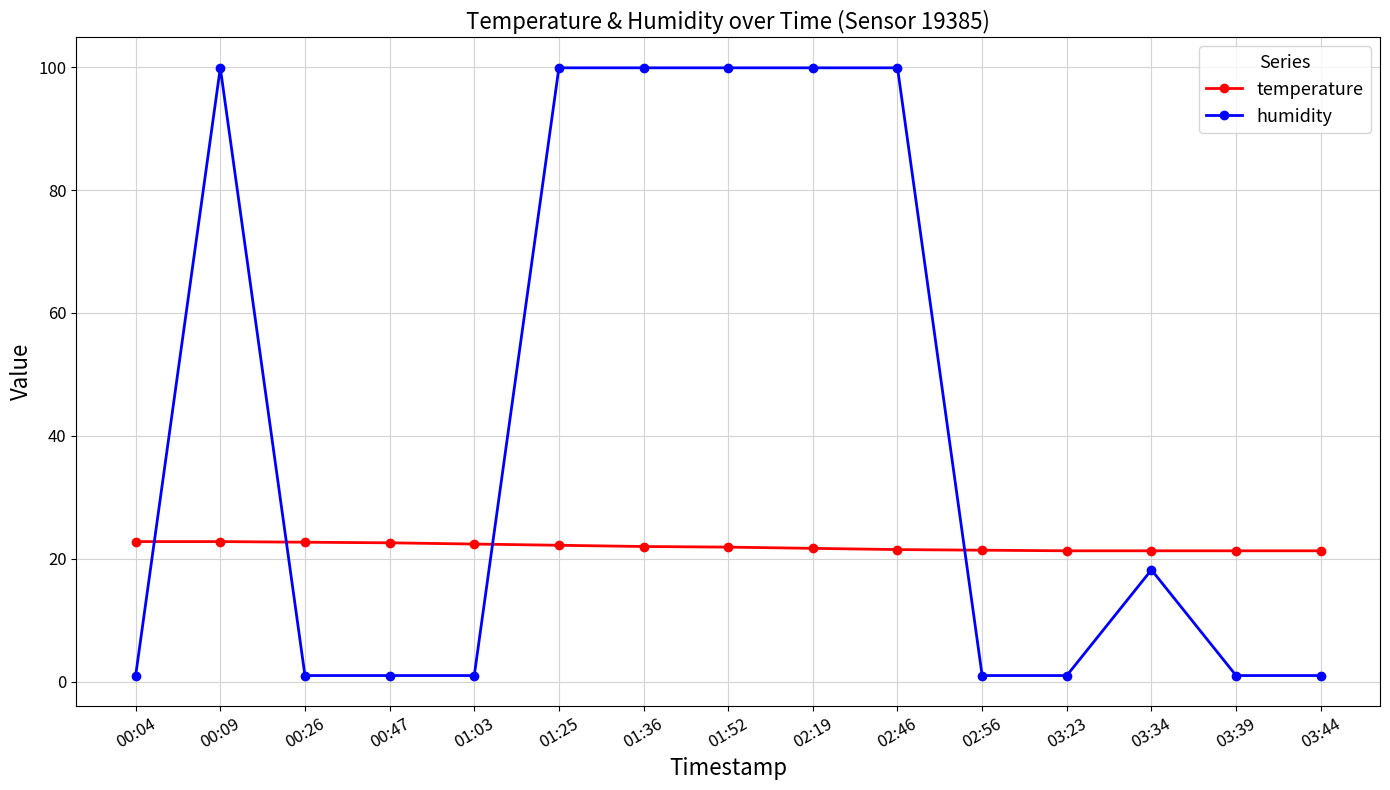

Where is humidity nearest to the value 50?

03:34